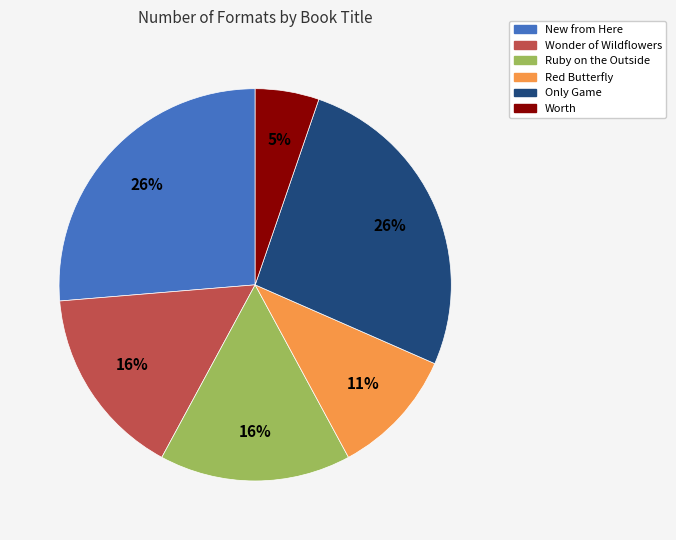

How many segments does this pie chart have?

6